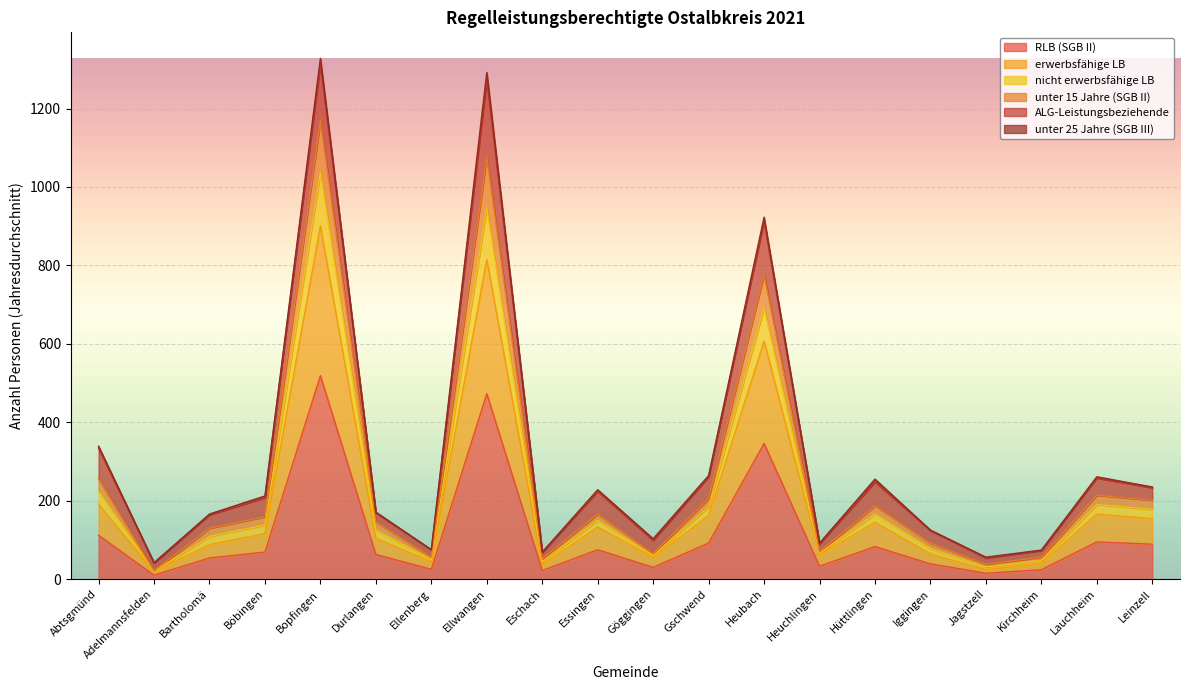

What is the maximum value for RLB (SGB II)?

519